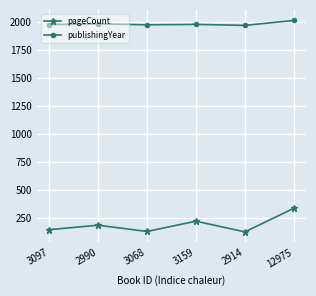

True or false: publishingYear has more than 0 points higher than both neighbors.

True